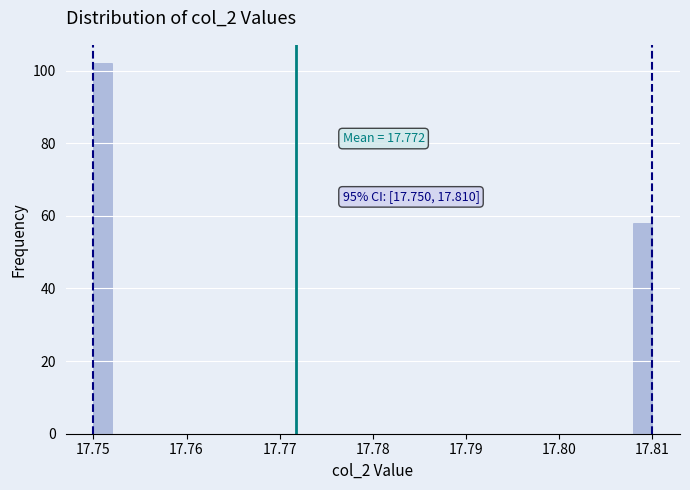

Read against the x-axis, roughly where is the centre of the tallest bar?

17.751